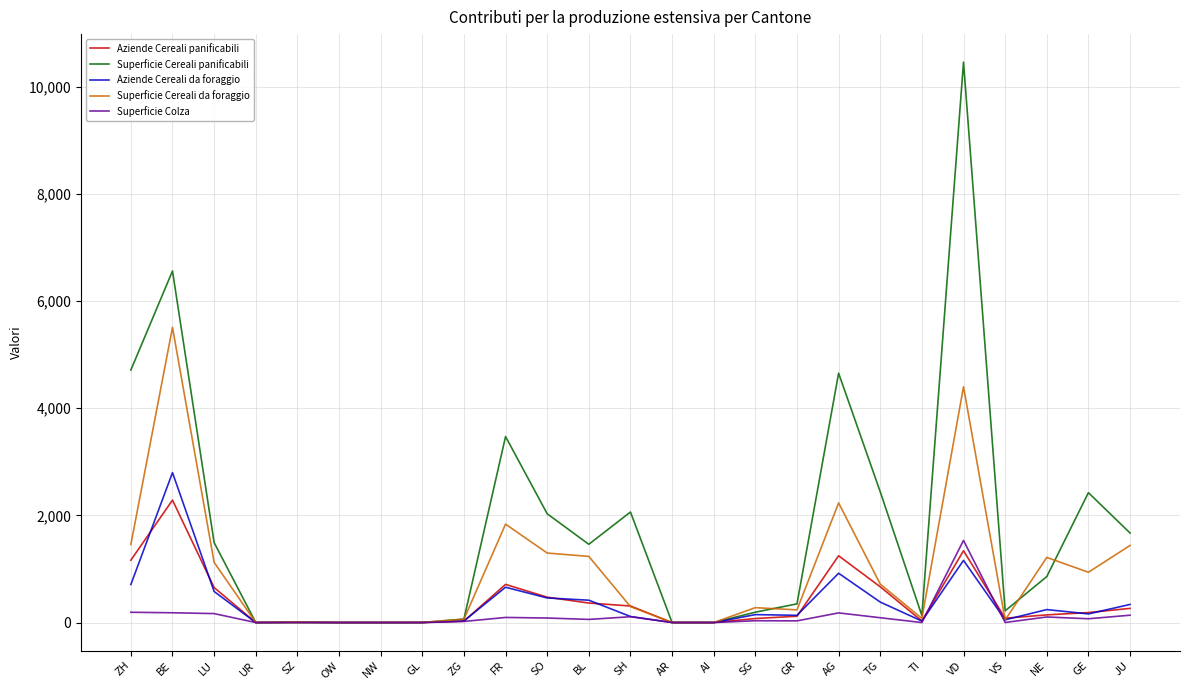

What is the difference between the Superficie Cereali da foraggio values at GL and AR?

2.0